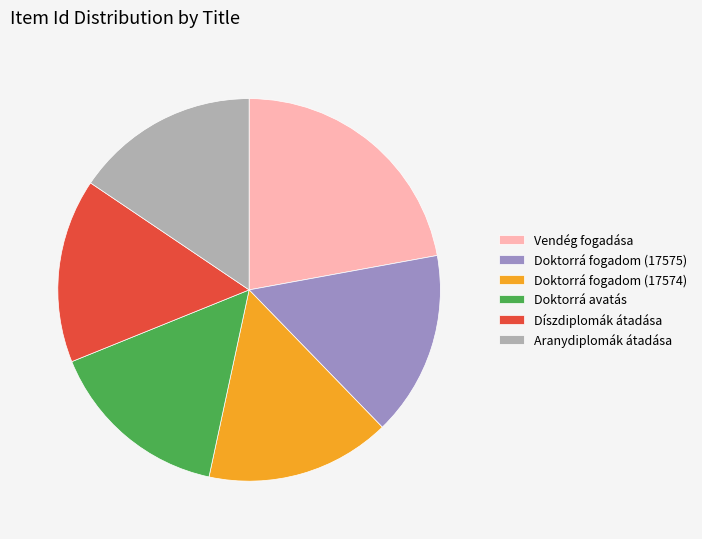

Is there any slice that represents more than half of the pie?

No